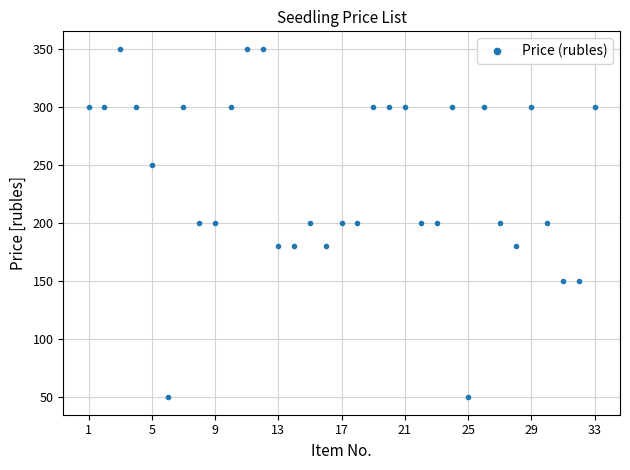

How many lines are shown in the chart?

1